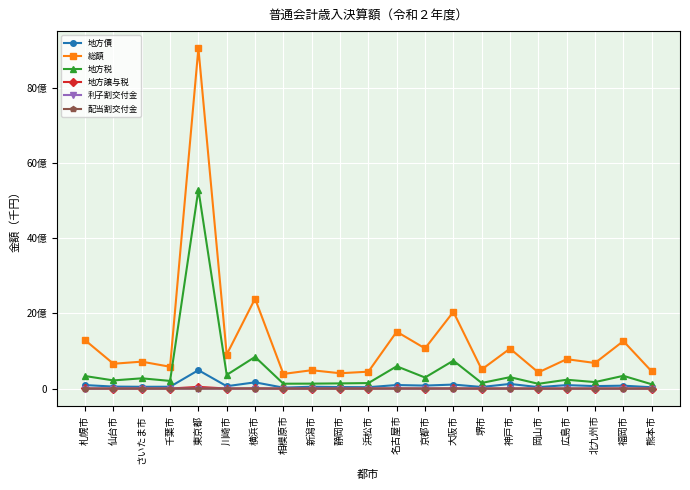

What is the total value across all series at 岡山市?

604352979